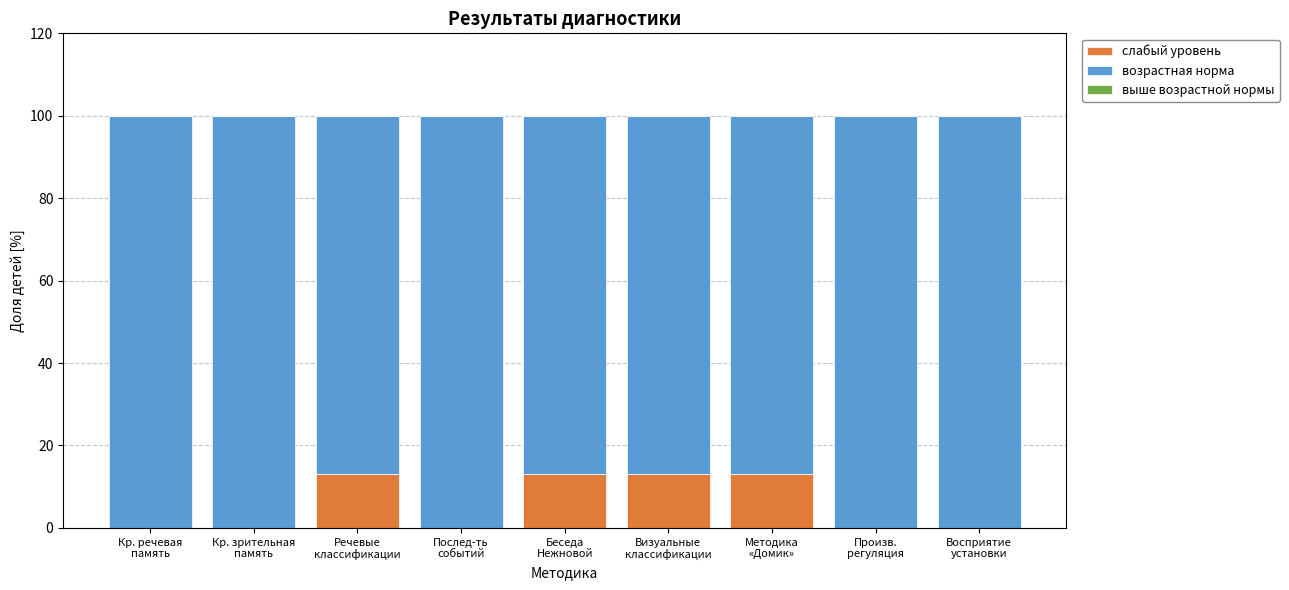

What is the sum of all слабый уровень values?

52